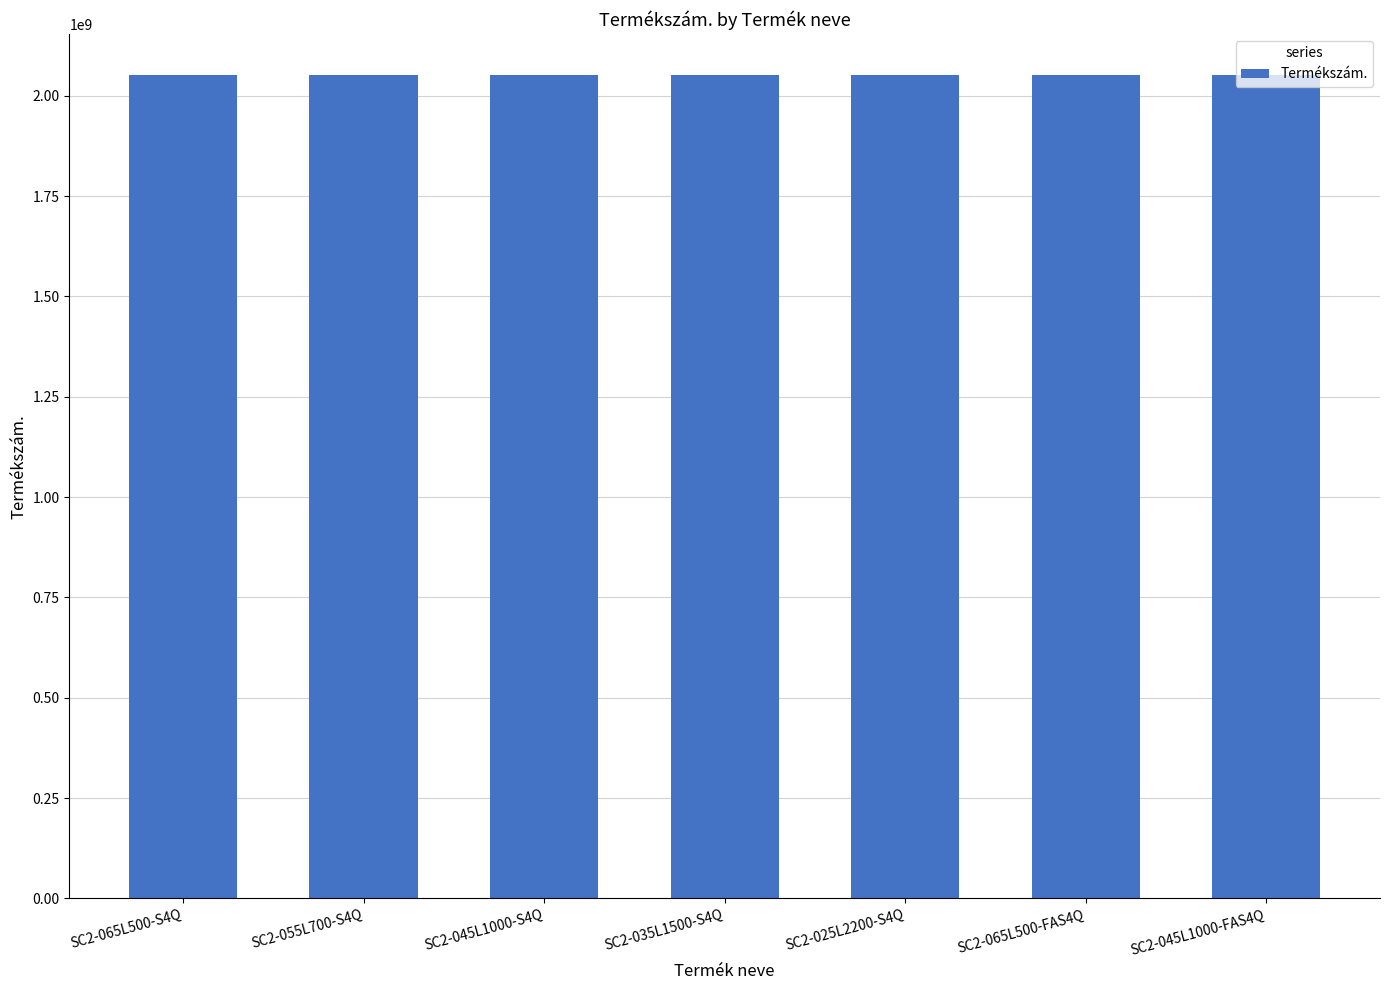

Approximately how many times larger is the value at SC2-045L1000-FAS4Q compared to SC2-045L1000-S4Q?

1.0